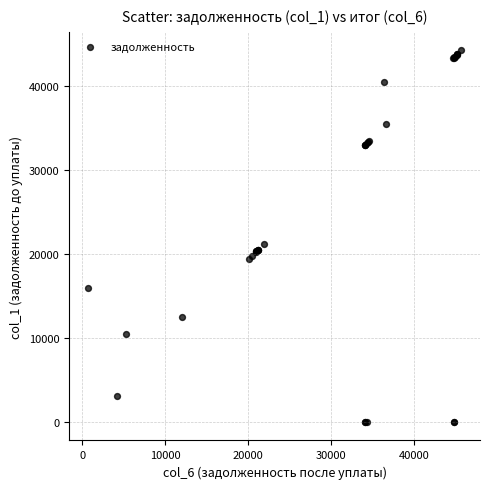

What Y value in the scatter plot is closest to 22129?

21217.4